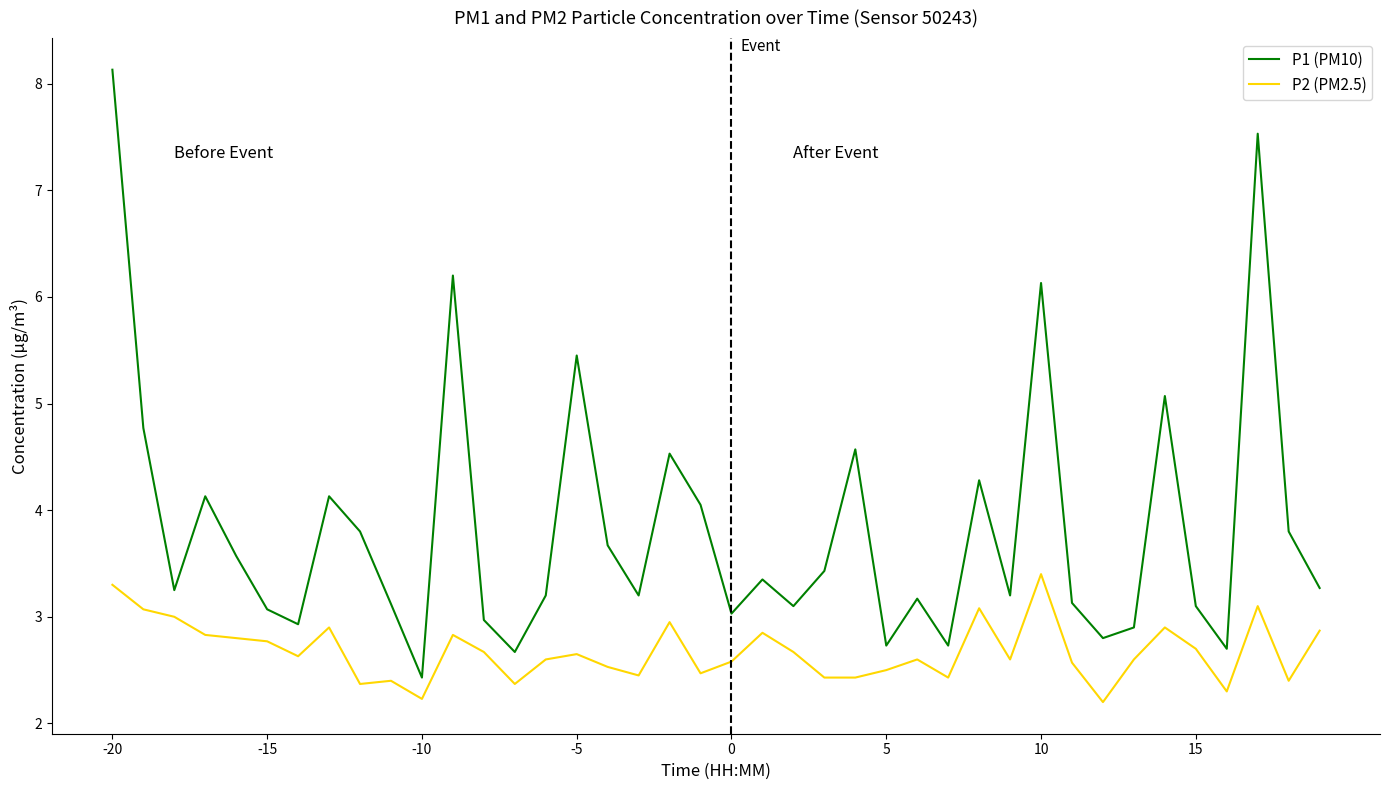

Which series has the largest total across all categories?

P1 (PM10)